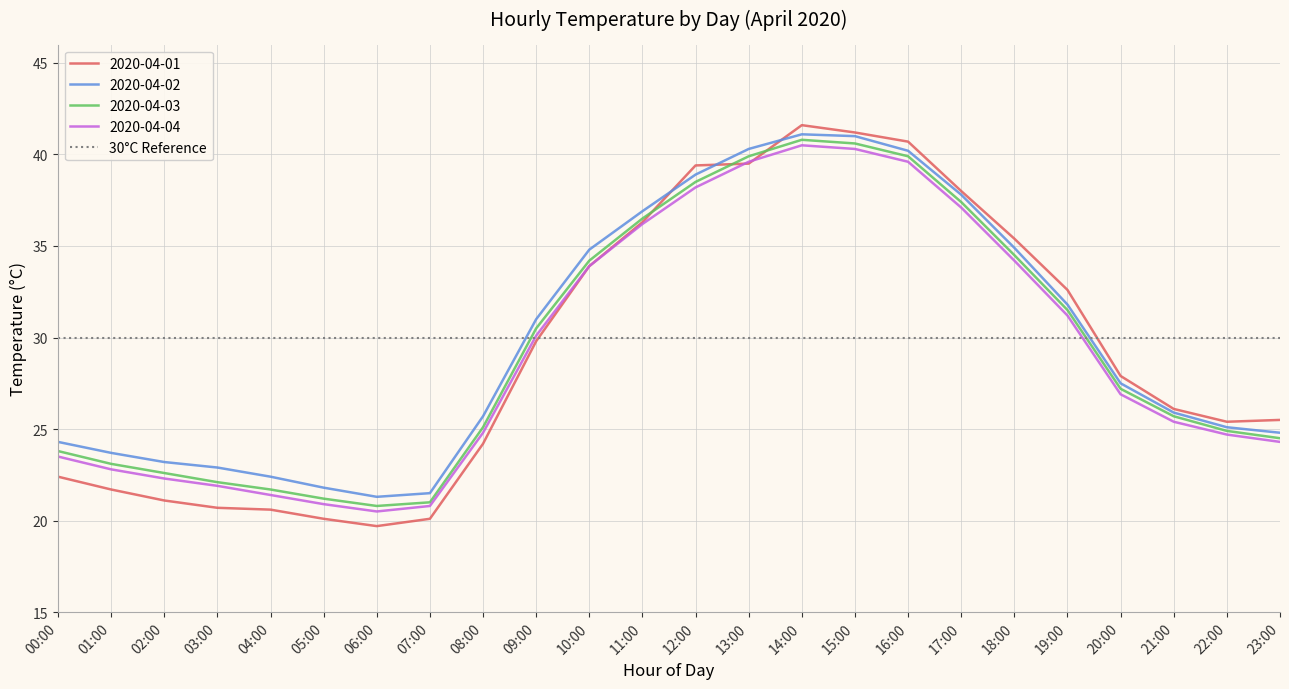

What is the value of the 2020-04-01 point at the 20th from the left?

32.6